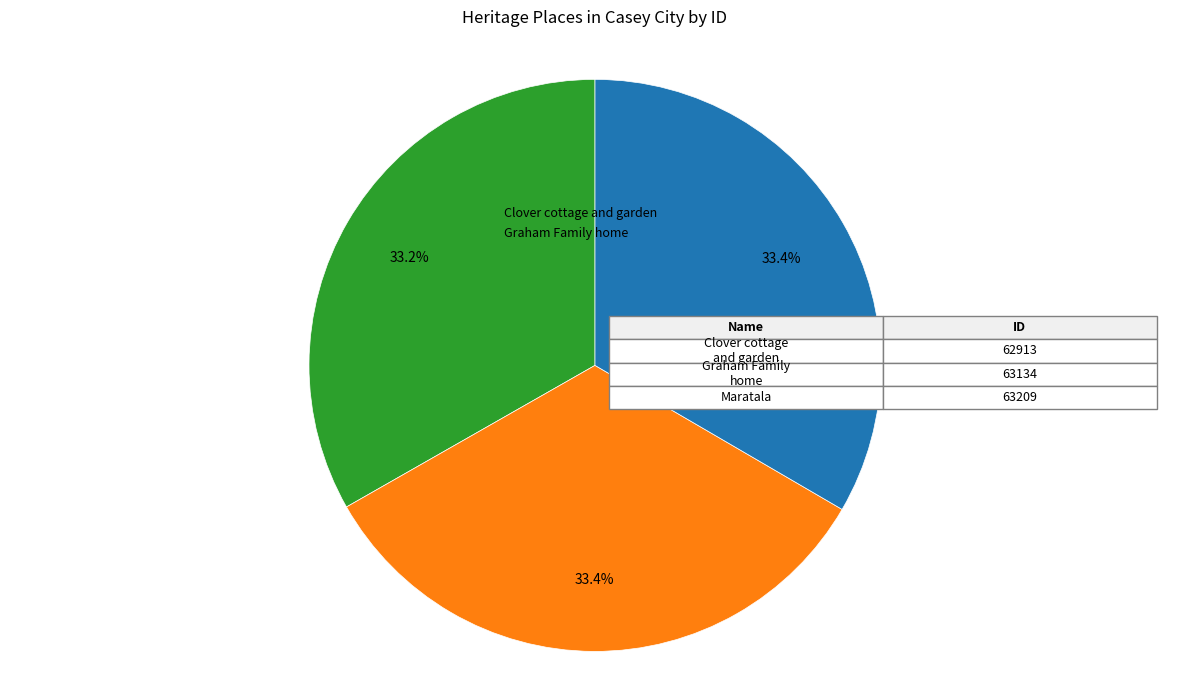

Is there any slice that represents more than half of the pie?

No